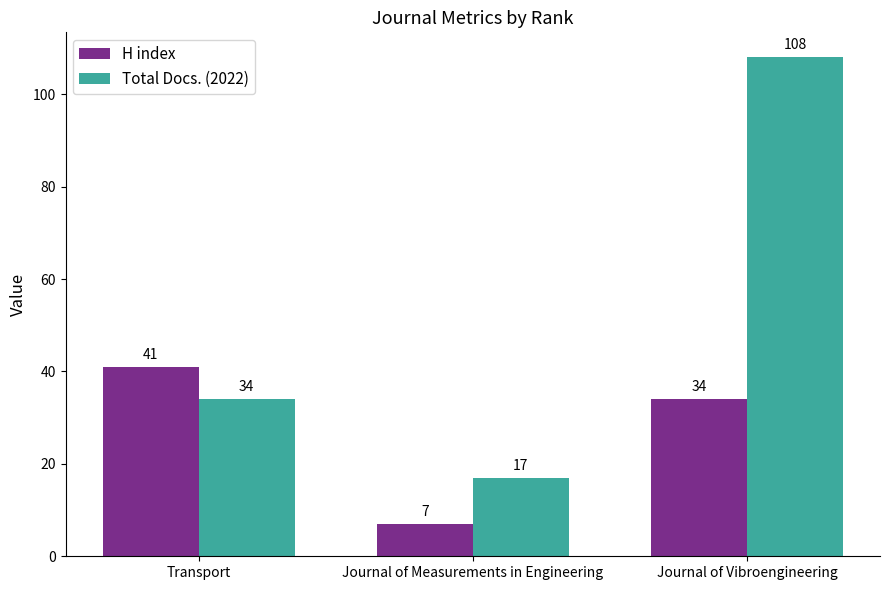

List the series in order of their peak value, lowest first.

H index, Total Docs. (2022)